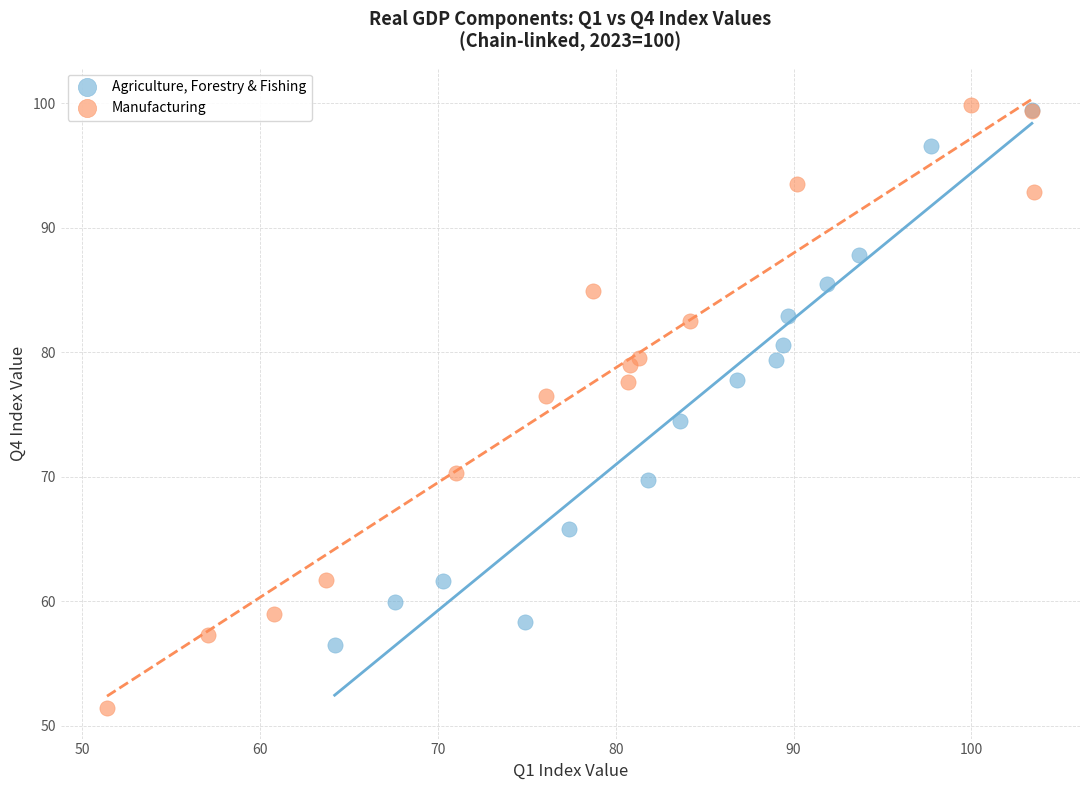

Which series contains the lowest Y value?

Manufacturing